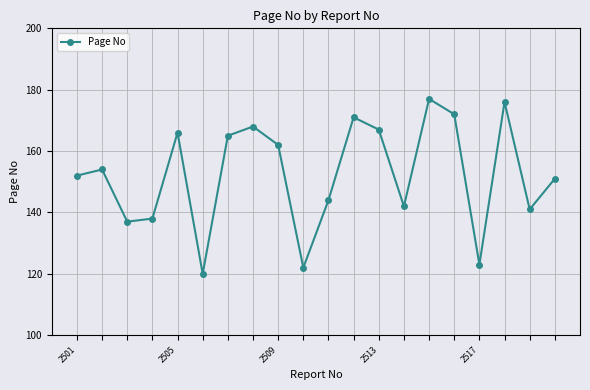

How many points are higher than both their immediate neighbors (excluding endpoints)?

6